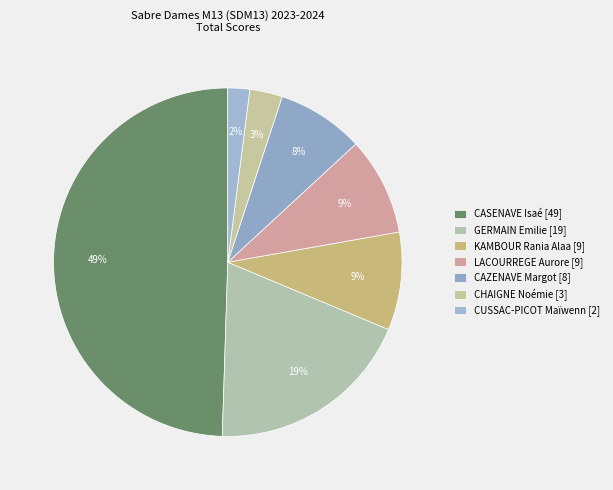

Which category has the biggest portion of the pie?

CASENAVE Isaé [49]